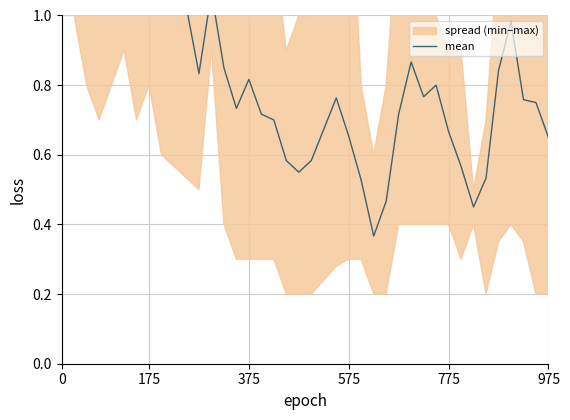

Between 975 and 32, which is larger?

975